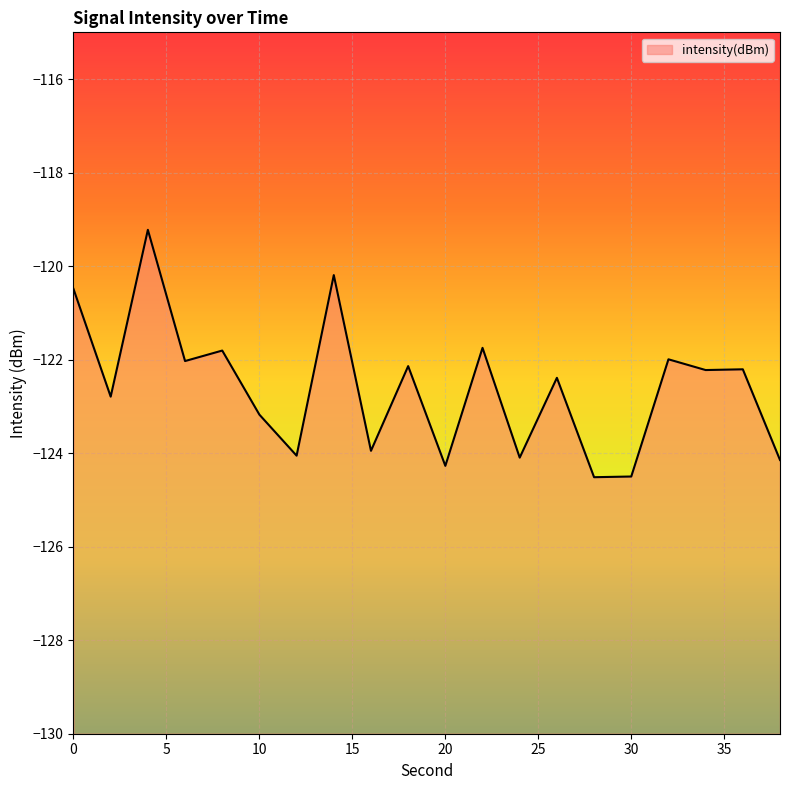

How many values are below -122?

14